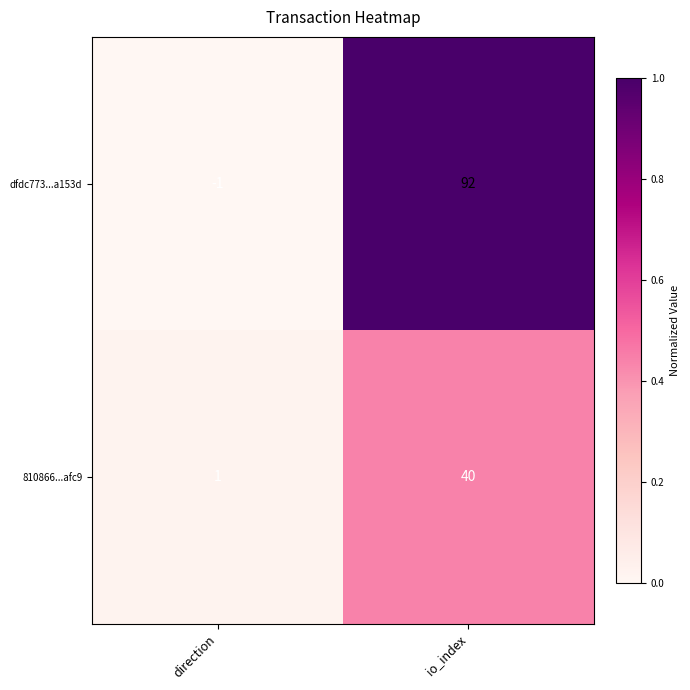

What is the difference between the maximum and minimum values in the 810866...afc9 series?

39